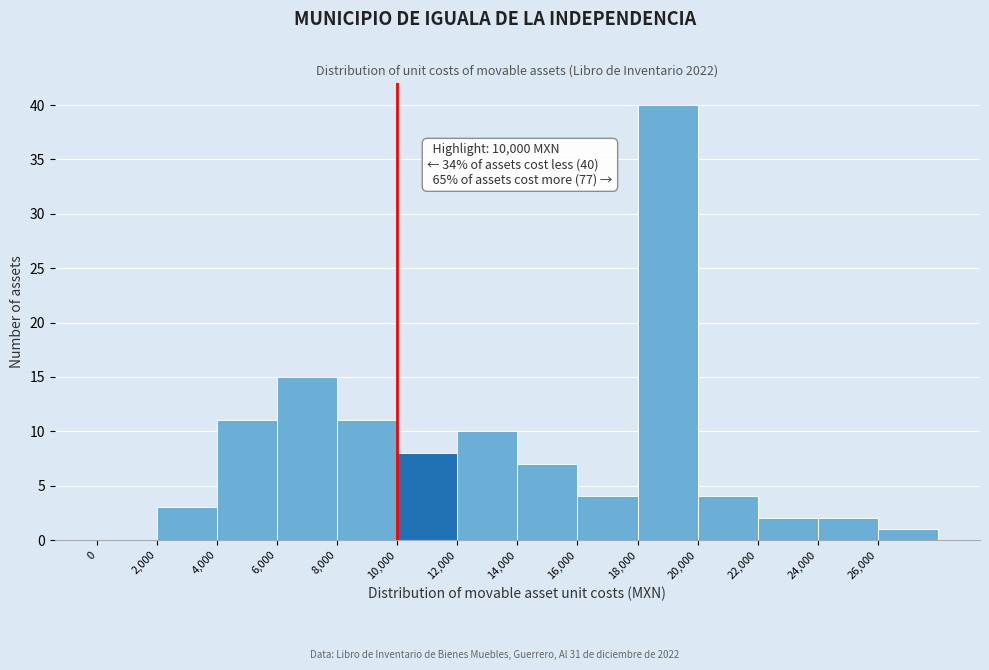

Which range on the x-axis has the tallest bar?

18000 to 20000